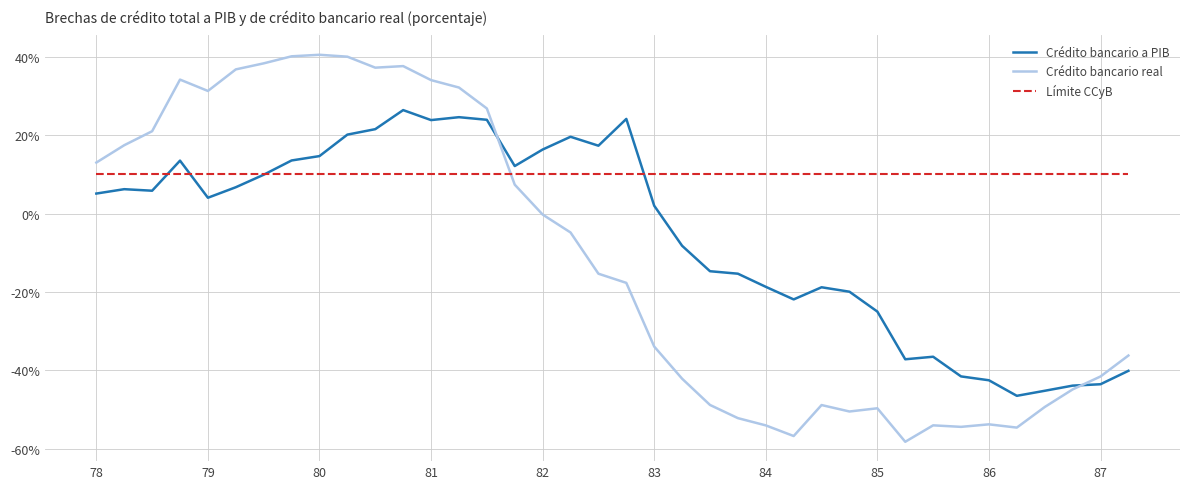

Rank the series by their maximum value, from lowest to highest.

Límite CCyB, Crédito bancario a PIB, Crédito bancario real